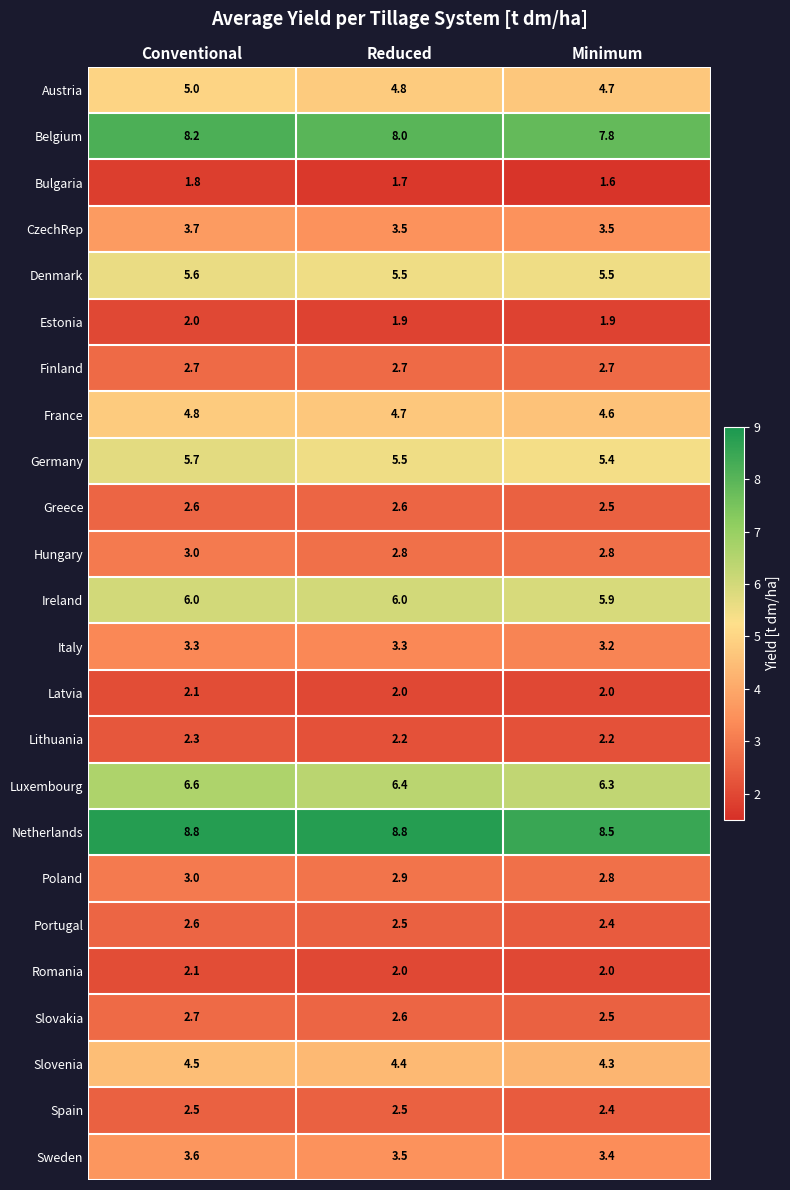

What is the maximum value shown in the chart?

8.8